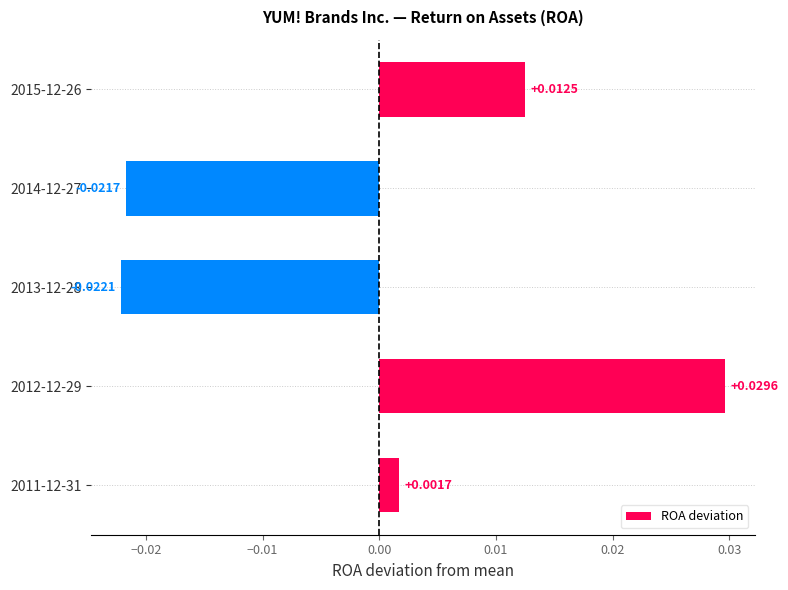

How many categories are shown in the chart?

5